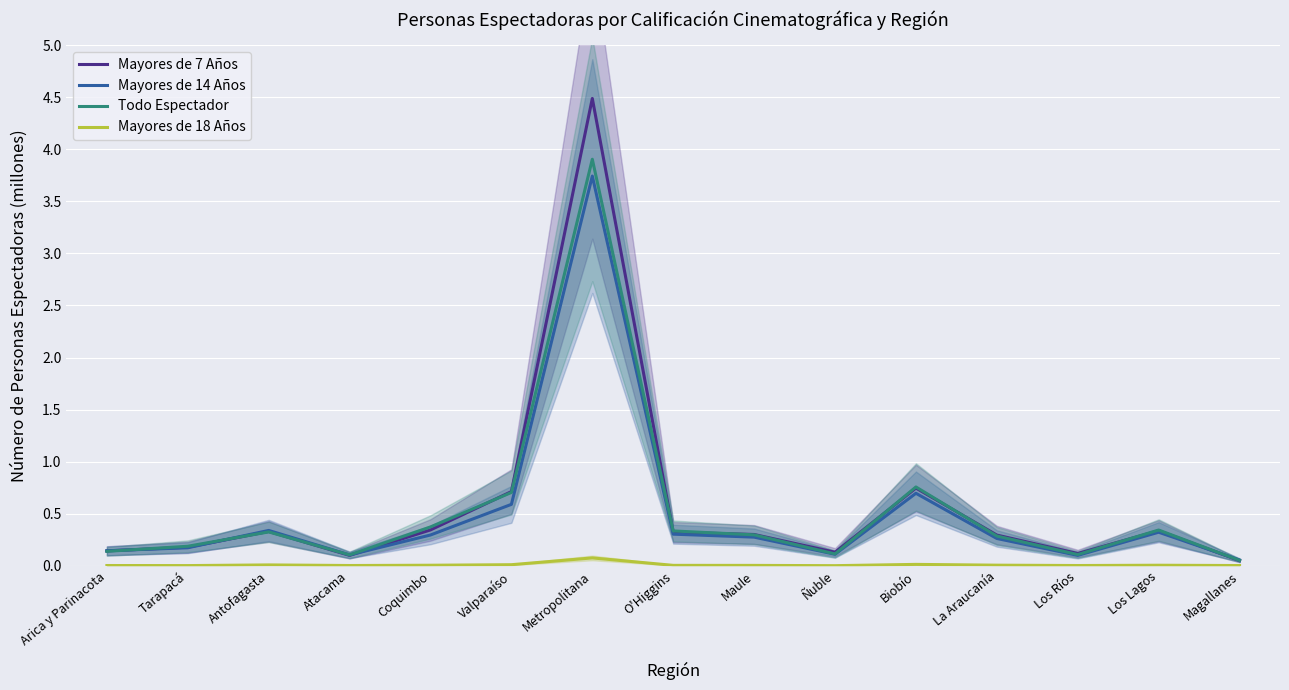

The value of Todo Espectador at O'Higgins is 0.3. True or false?

True